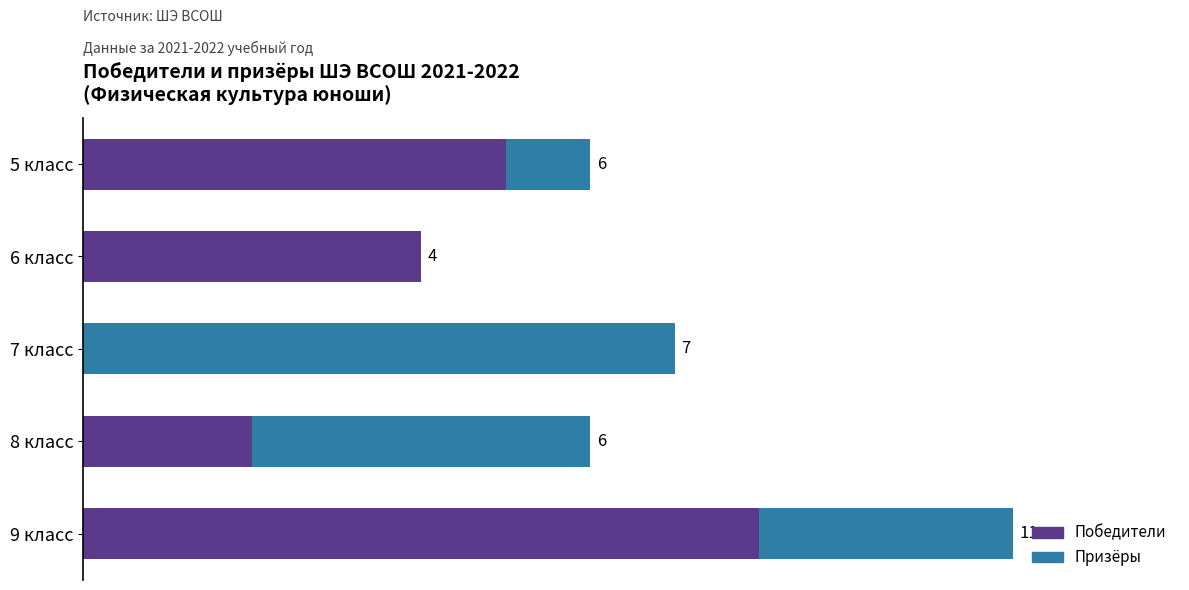

How many values in the Победители series exceed 4?

2